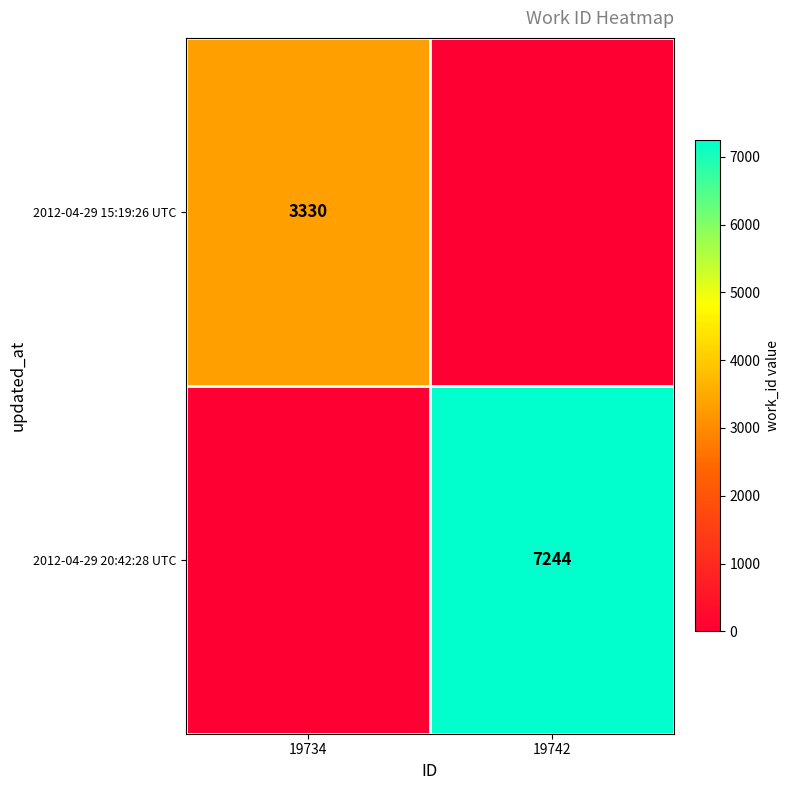

Between 19742 and 19734, which is larger?

19734